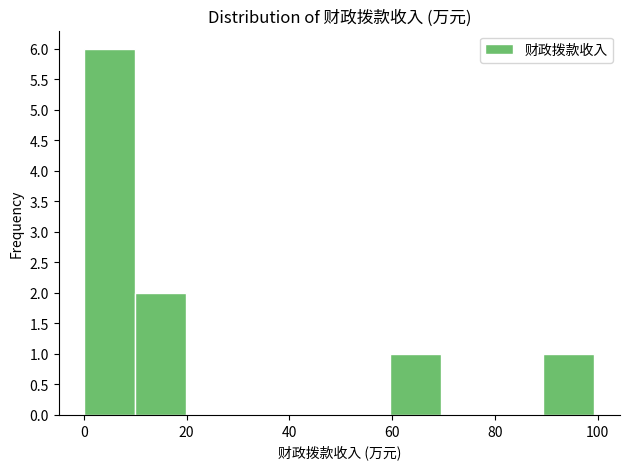

Which range on the x-axis has the tallest bar?

0 to 10